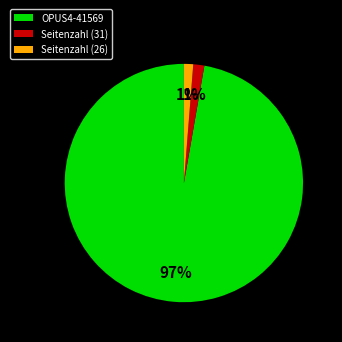

Is there a majority slice in this chart?

Yes